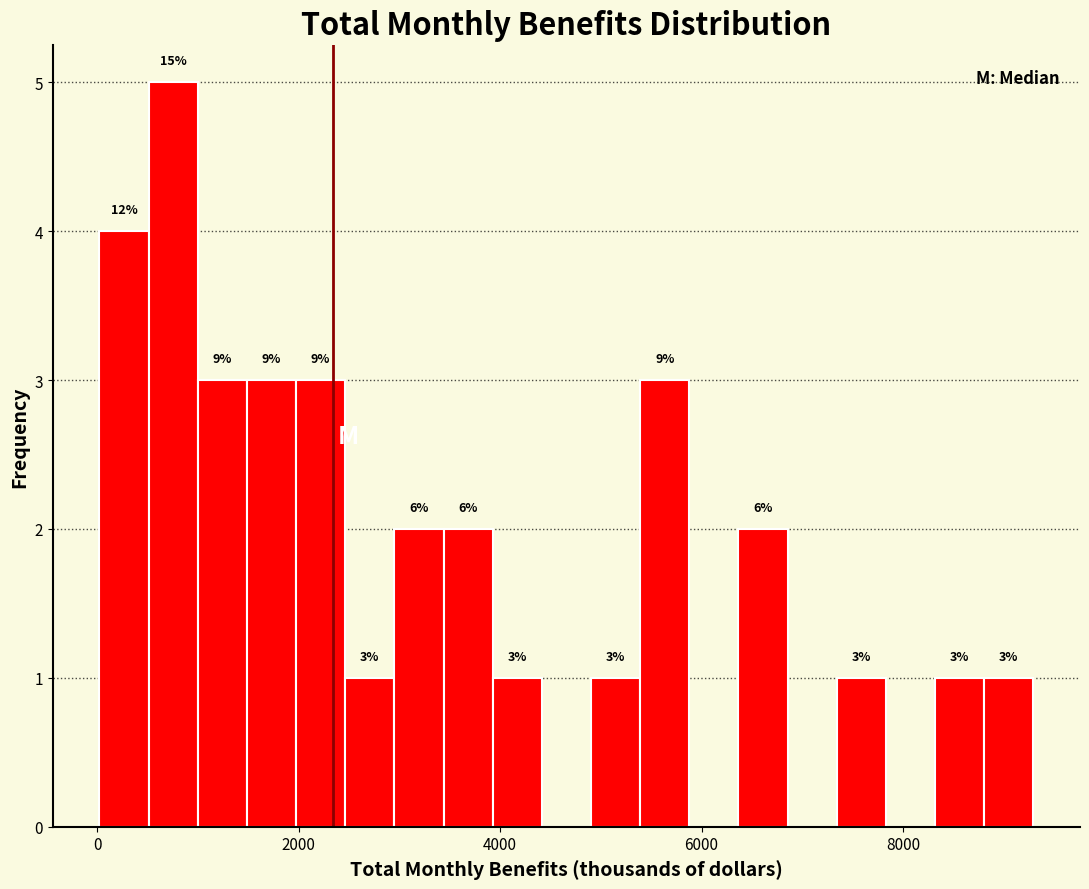

Read against the x-axis, roughly where is the centre of the tallest bar?

800